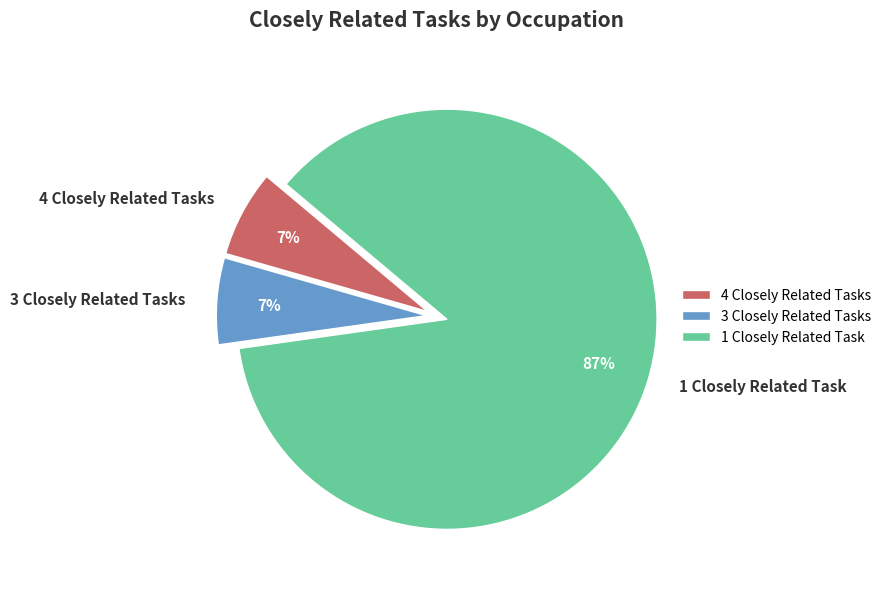

Is the sum of 1 Closely Related Task and 4 Closely Related Tasks greater than half?

Yes